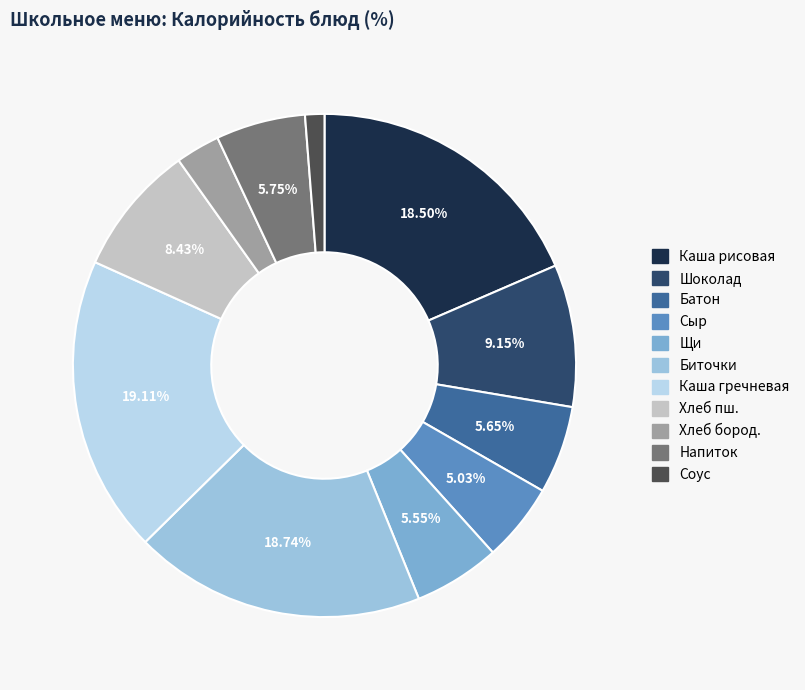

What is the smallest slice in the pie chart?

Соус